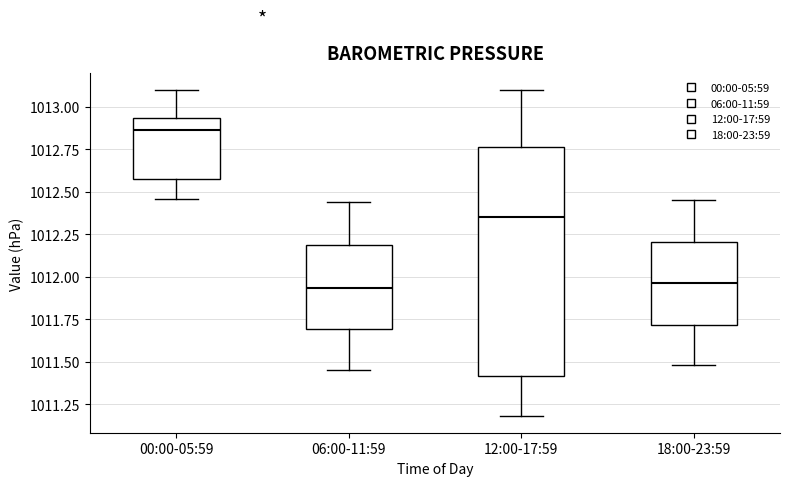

Reading left to right, transcribe this box plot: for each box, give where its median line is, the range the box spans, and where its two whiskers end, as read against the y-axis. The values are not printed on the chart, so give them approximately, as read against the axis.

00:00-05:59: median 1012.85, box 1012.55 to 1012.95, whiskers 1012.45 to 1013.10
06:00-11:59: median 1011.95, box 1011.70 to 1012.20, whiskers 1011.45 to 1012.45
12:00-17:59: median 1012.35, box 1011.40 to 1012.75, whiskers 1011.20 to 1013.10
18:00-23:59: median 1011.95, box 1011.70 to 1012.20, whiskers 1011.50 to 1012.45